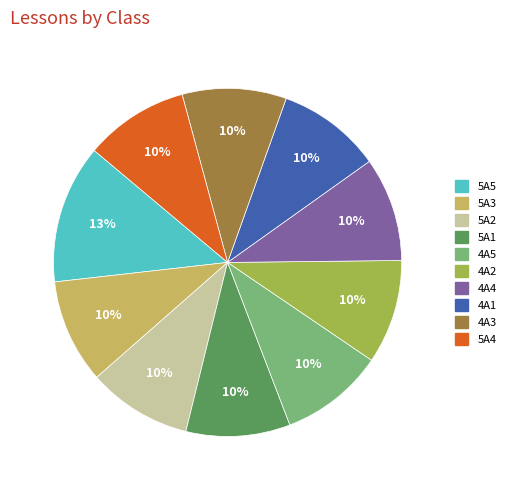

What percentage is the 5A3 slice, to the nearest percent?

10%